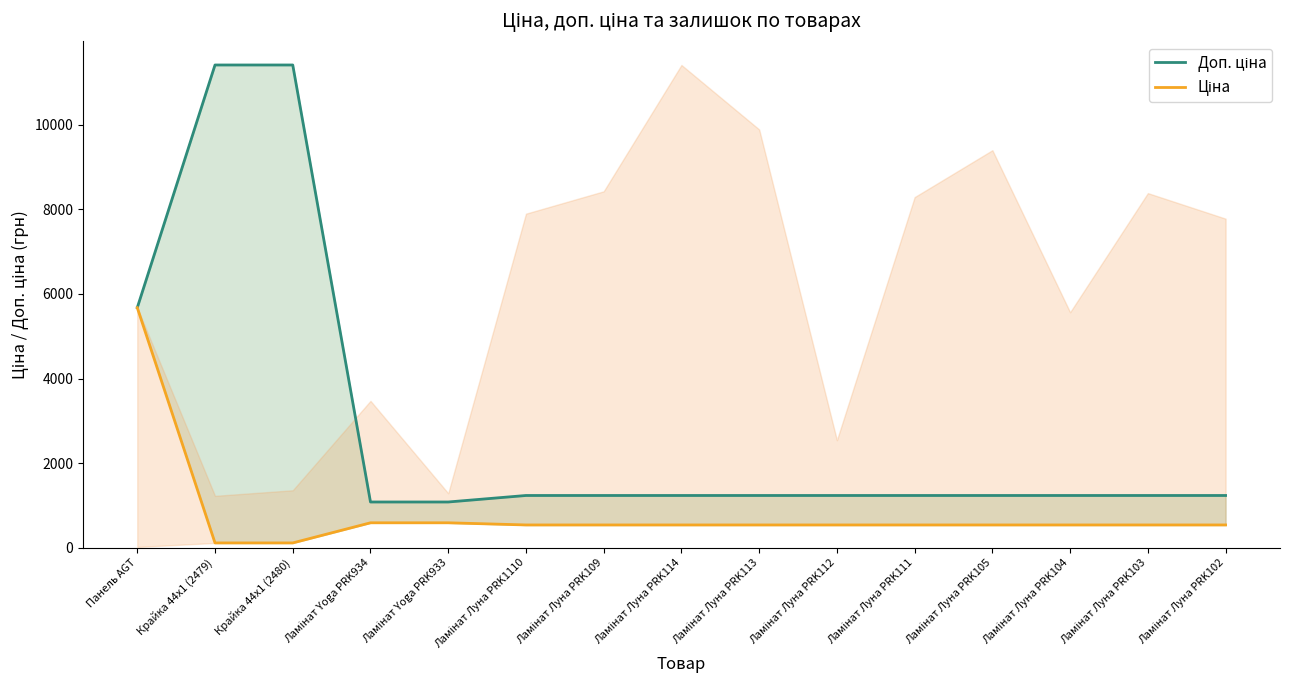

True or false: Ціна has more than 1 points higher than both neighbors.

False